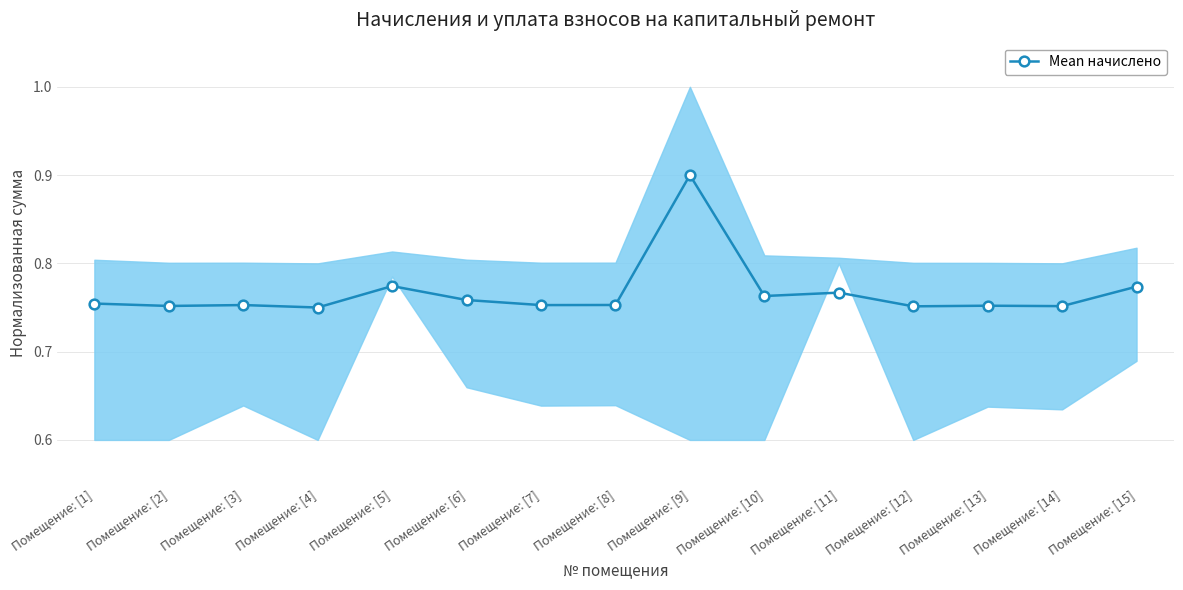

The chart shows a value of 0.8 at Помещение: [11]. True or false?

True